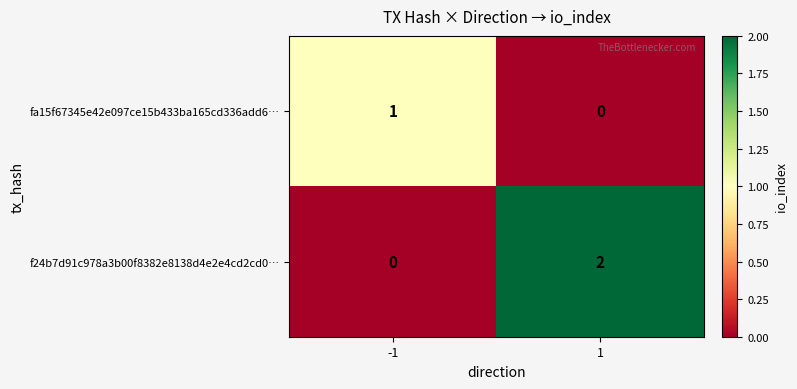

The fa15f67345e42e097ce15b433ba165cd336add6… series shows 1 at 1. True or false?

False